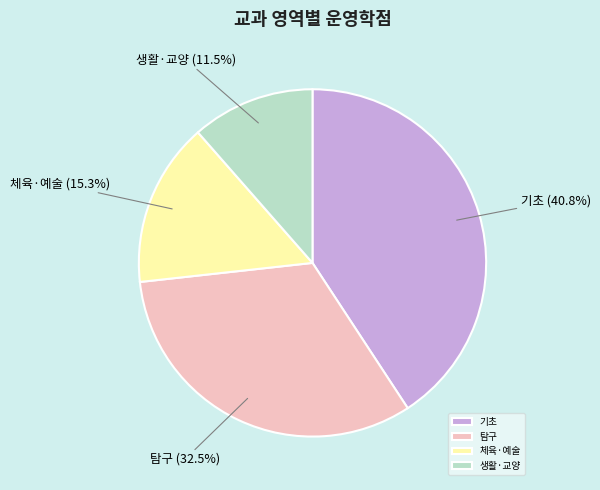

Approximately how many times larger is the value at 체육·예술 compared to 기초?

0.4